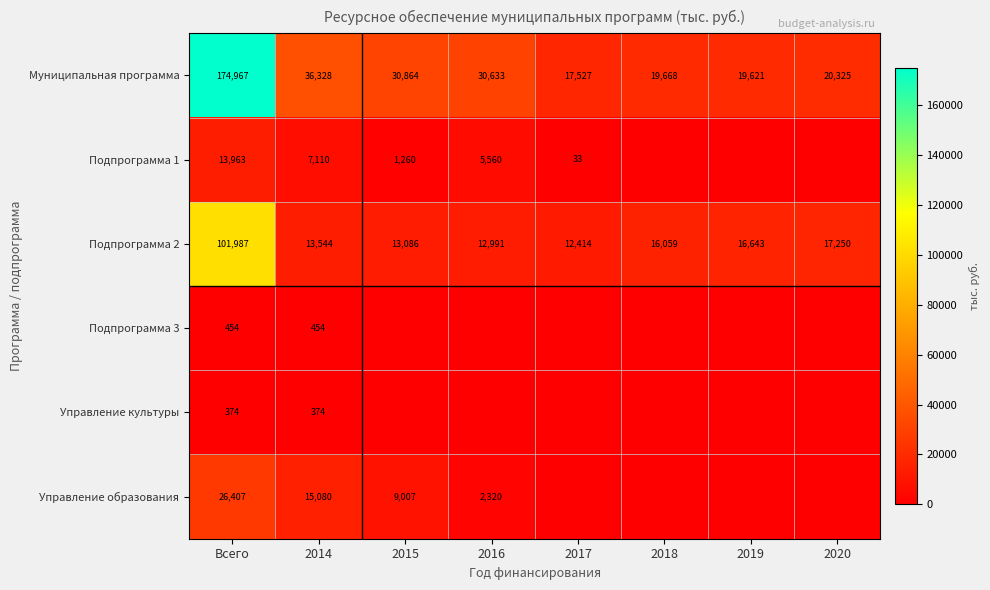

What is the difference between the second highest and minimum values in the Муниципальная программа series?

18801